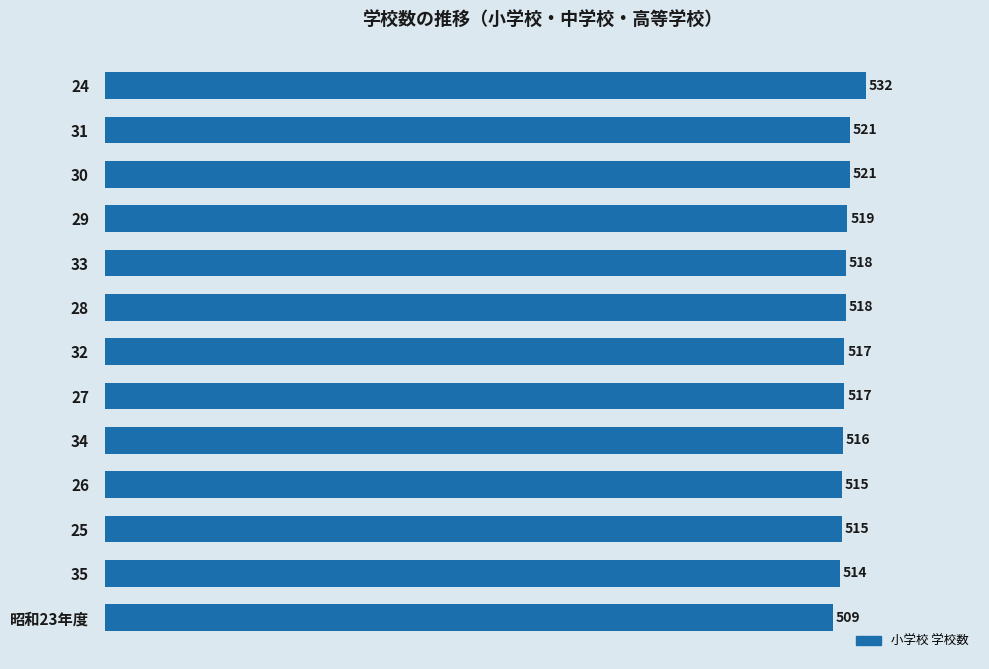

What is the difference between the values at 27 and 31?

4